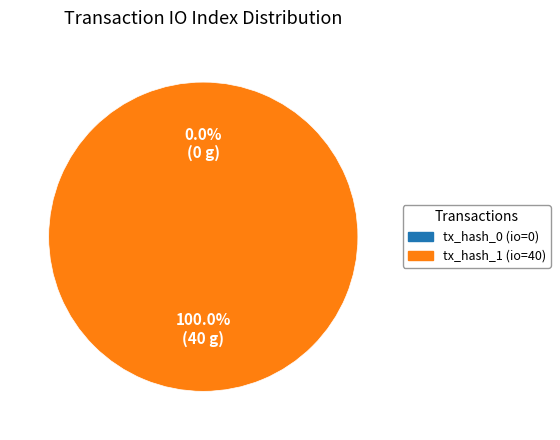

How many slices are in this pie chart?

2